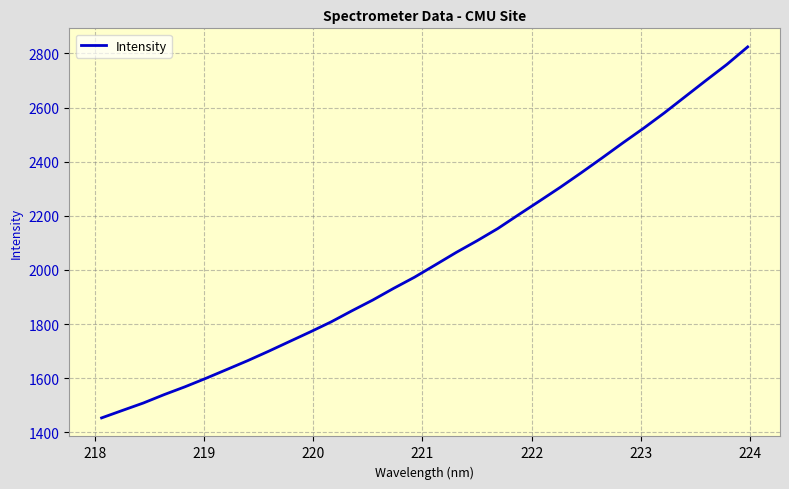

What is the minimum value shown in the chart?

1453.3